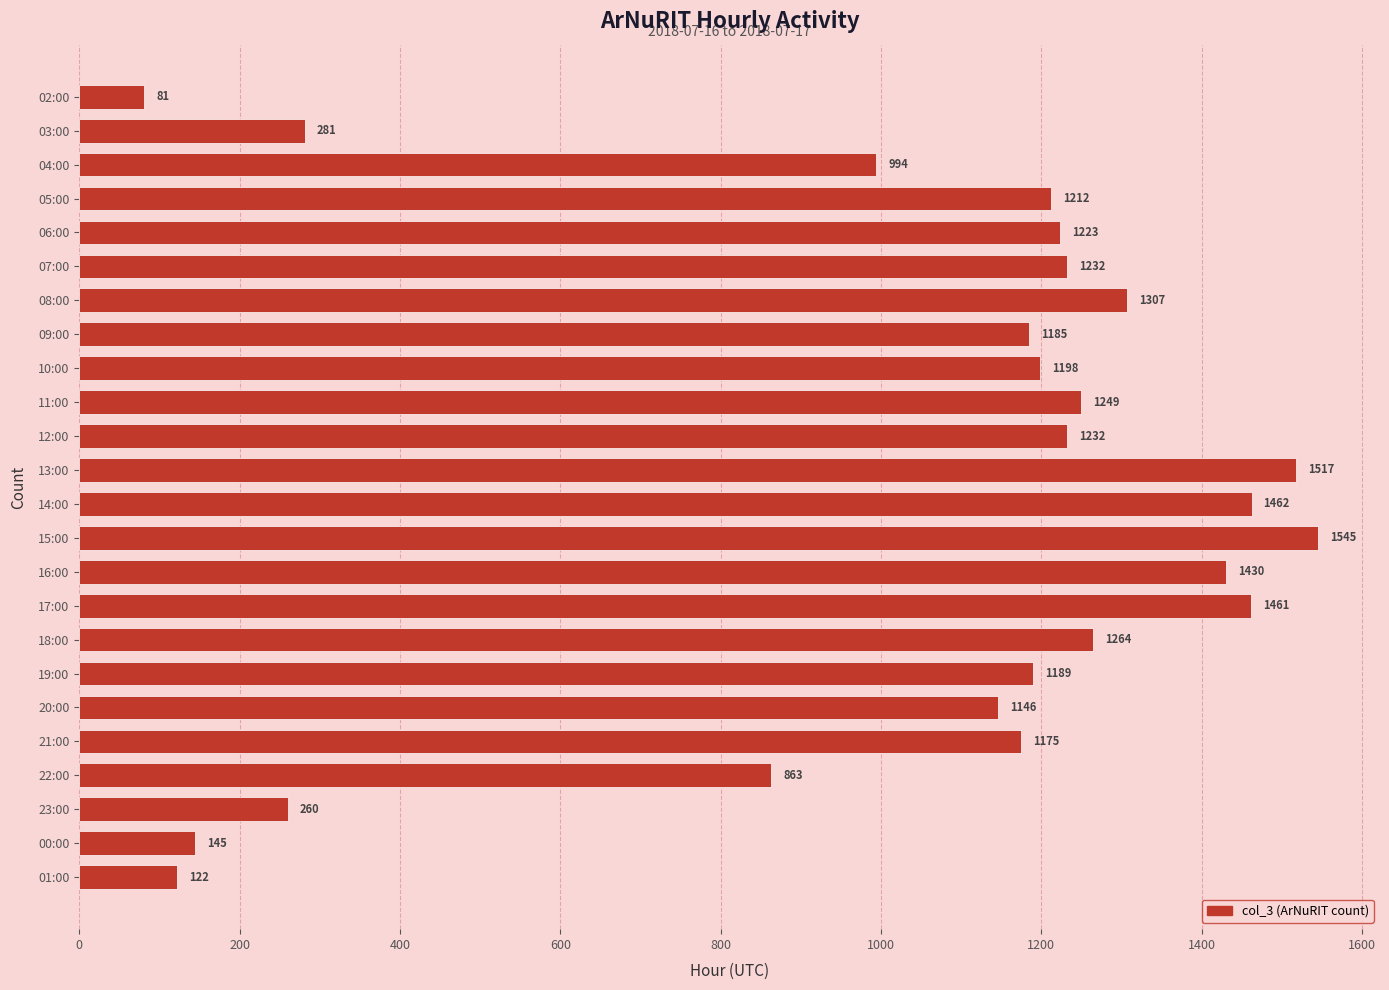

Is it true that the value at 14:00 is 1462?

True